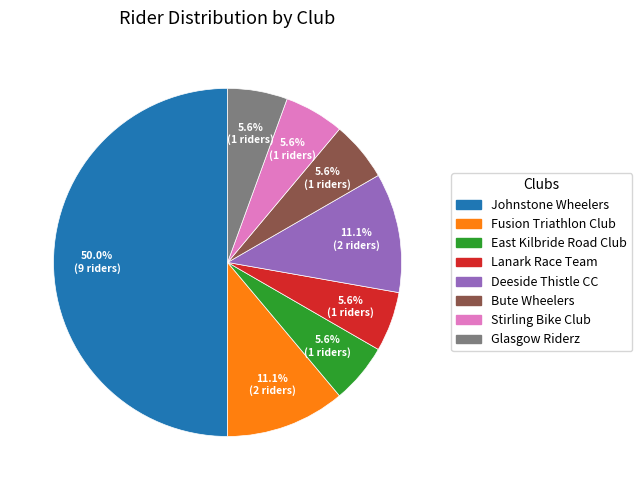

Which slice is the largest?

Johnstone Wheelers